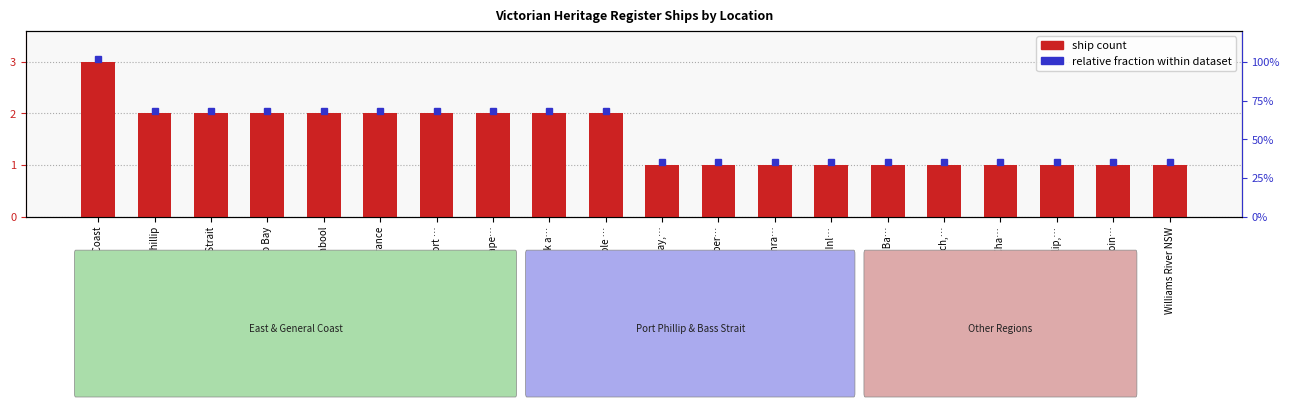

What is the sum of the values at Port Phillip Bay, Poin… and Lakes Entrance?

3